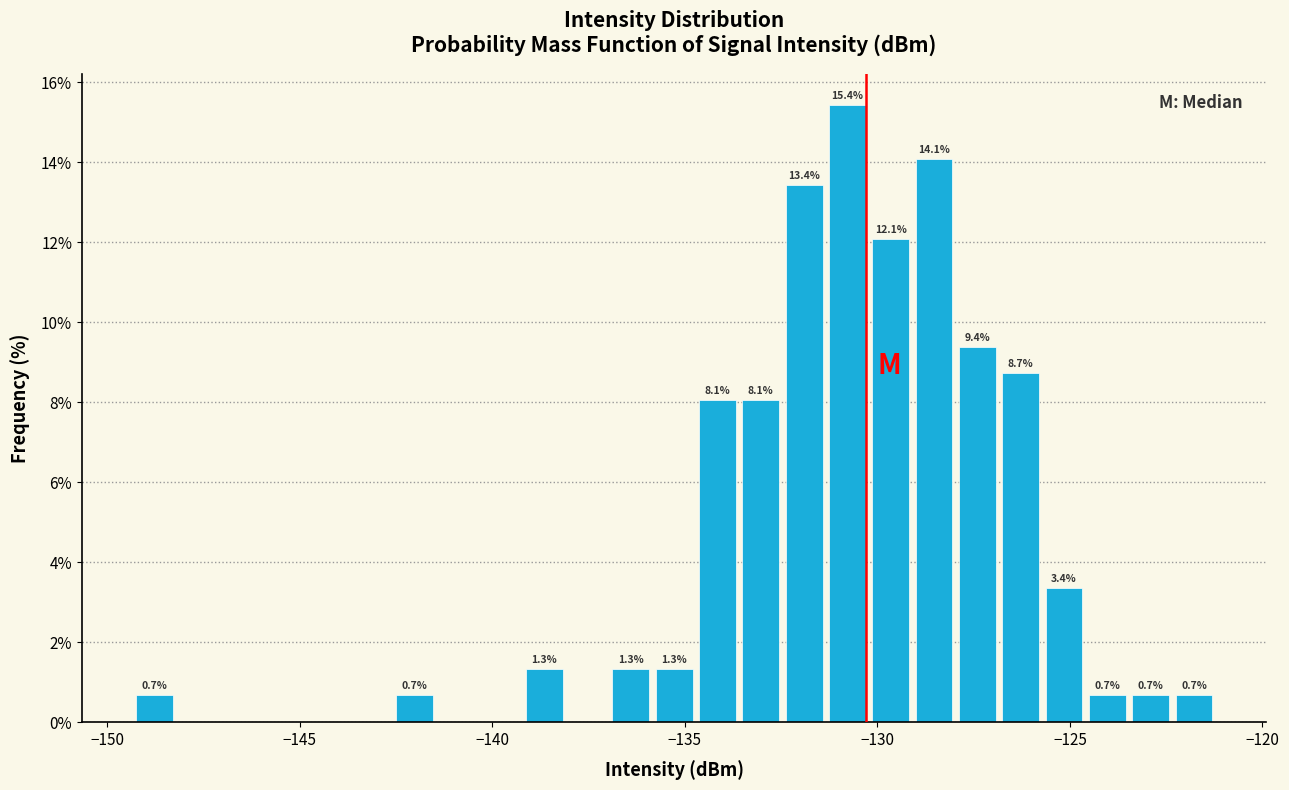

Read against the x-axis, roughly where is the centre of the tallest bar?

-131.0